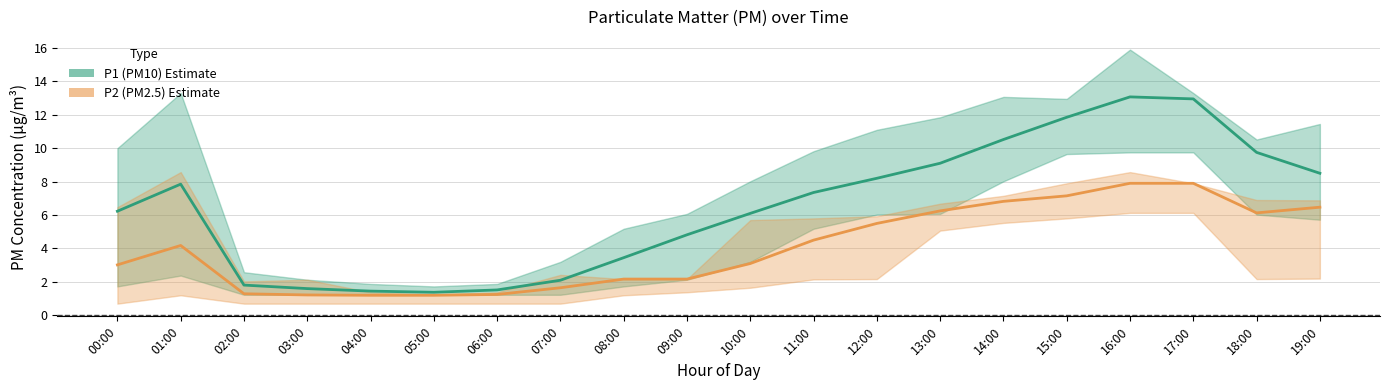

What is the value of the P1 (PM10) point at the 4th from the left?

1.6